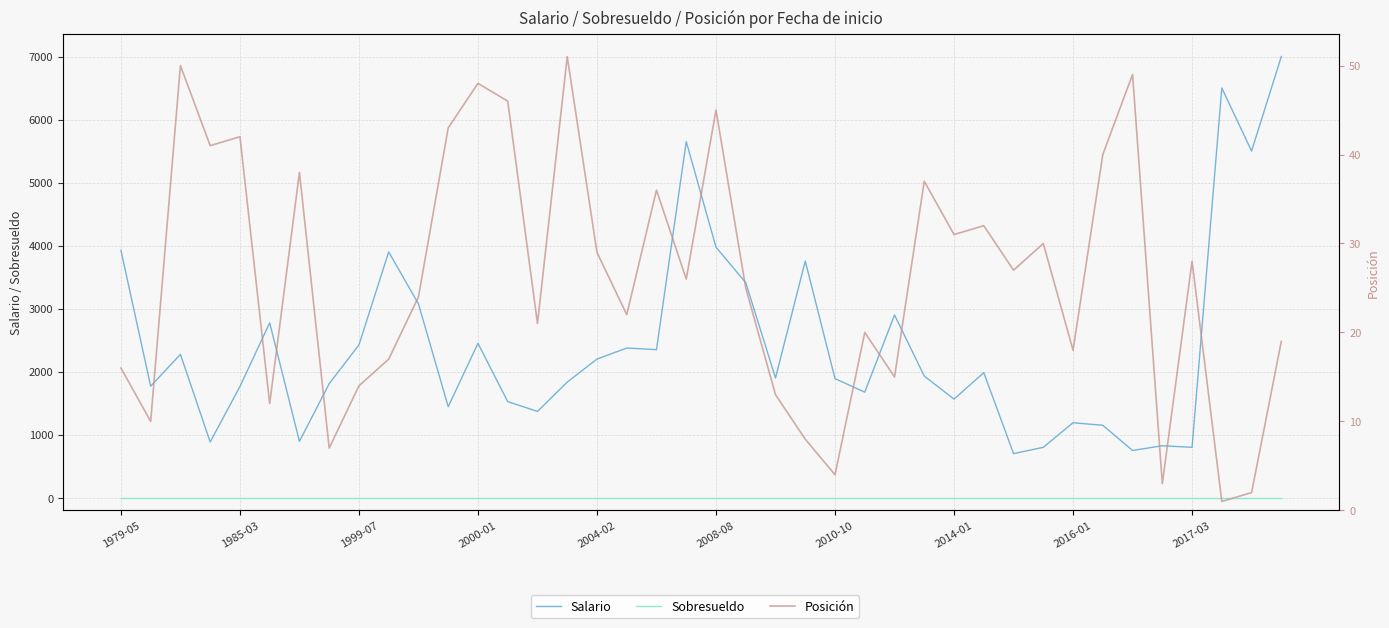

What is the greatest value displayed?

7000